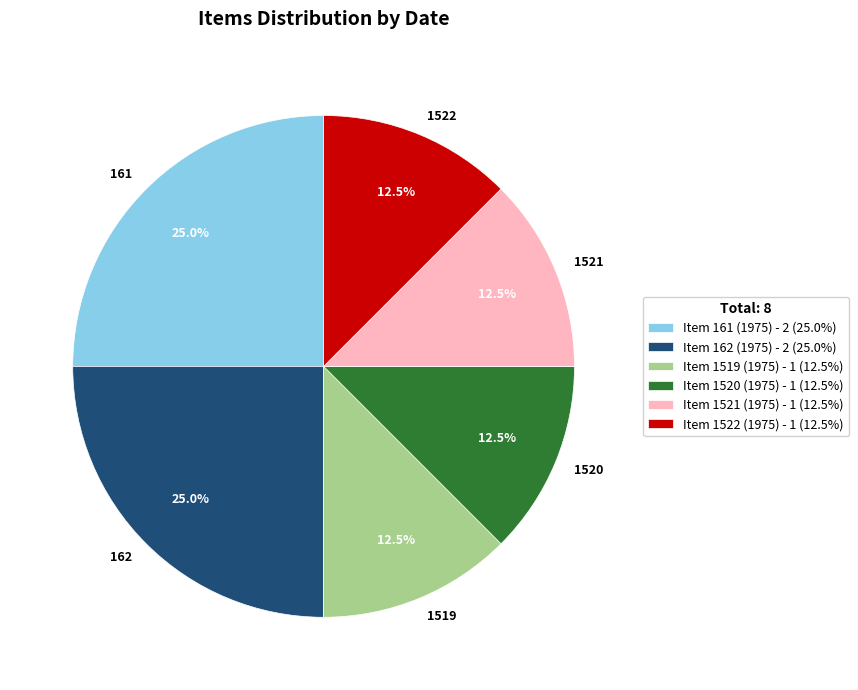

Count the number of slices in the pie.

6